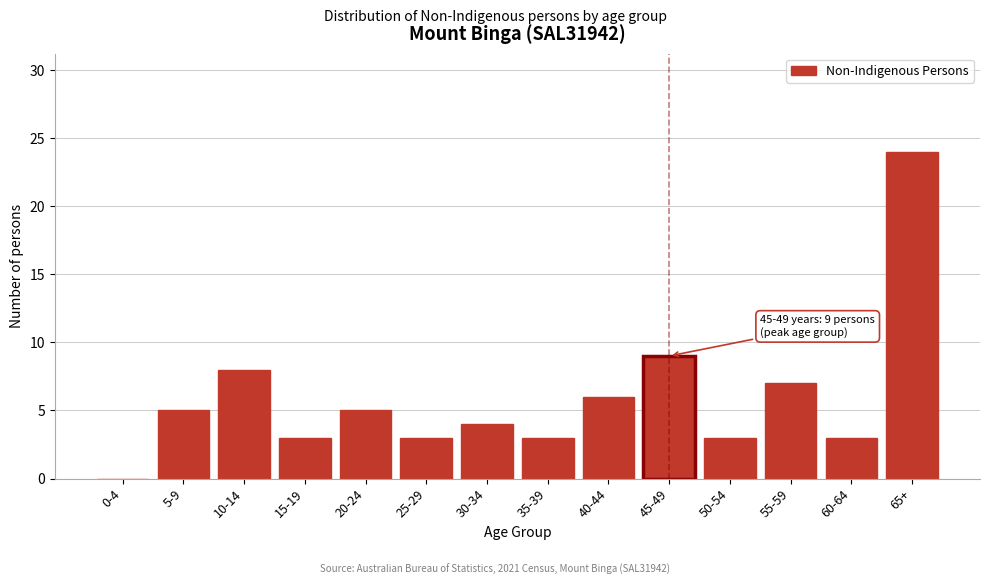

Reading left to right, what are all the values shown in this chart?

0-4=0	5-9=5	10-14=8	15-19=3	20-24=5	25-29=3	30-34=4	35-39=3	40-44=6	45-49=9	50-54=3	55-59=7	60-64=3	65+=24